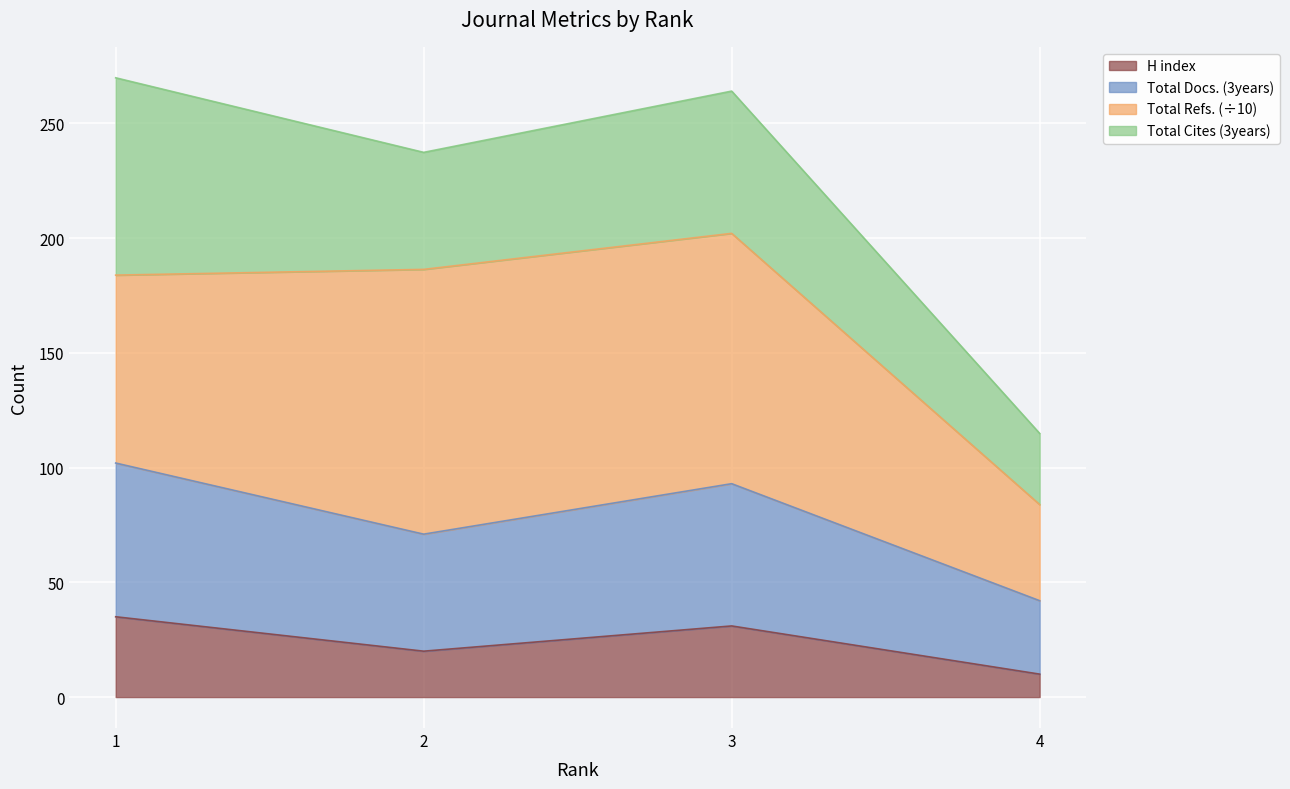

What is the highest value of the H index series?

35.0